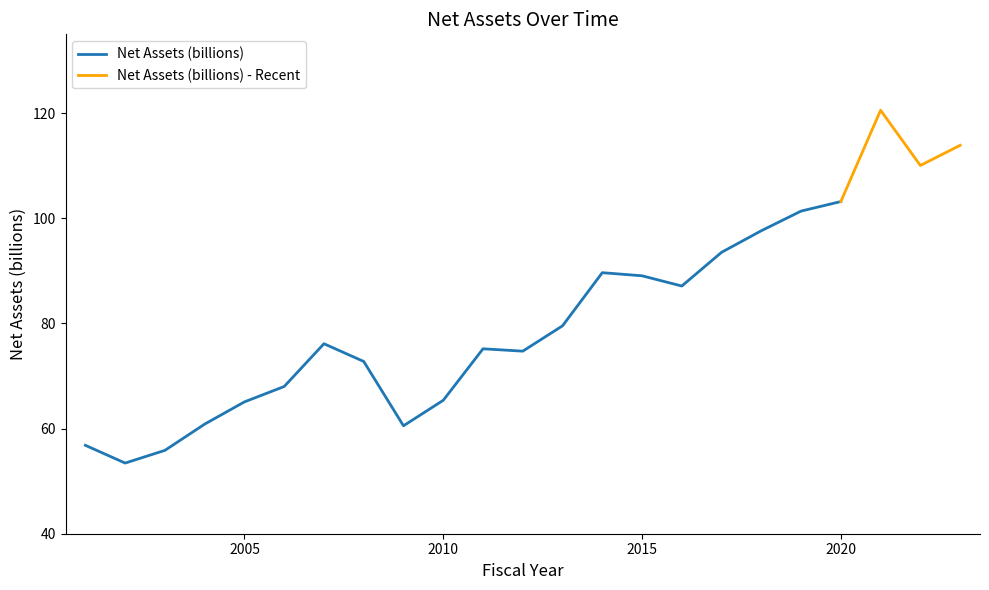

What is the difference between the second highest and second lowest values?

58.0